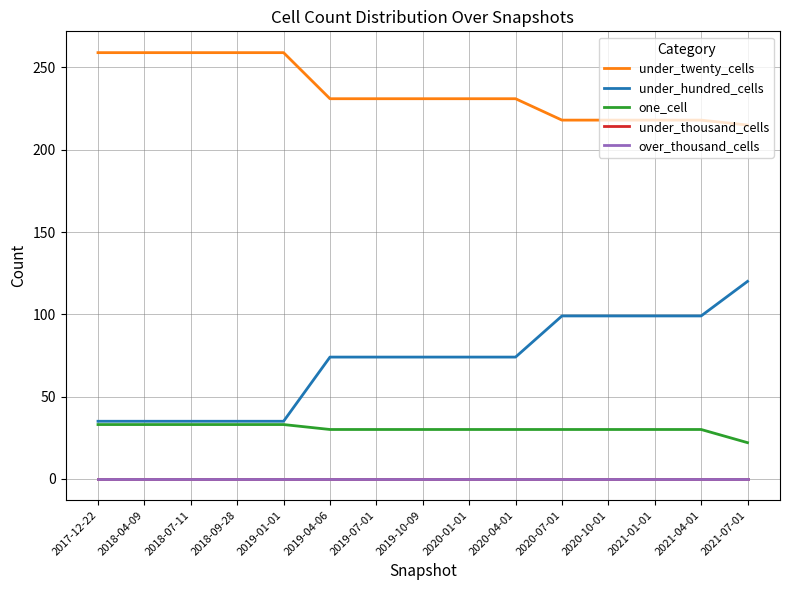

Is this an area chart (filled region under the line)?

No